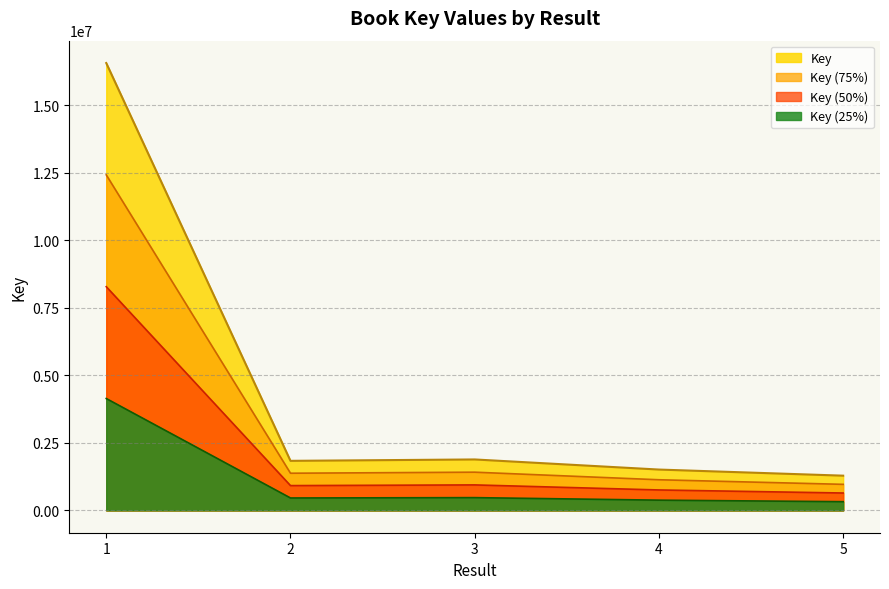

At which label is the value closest to 8920490?

3